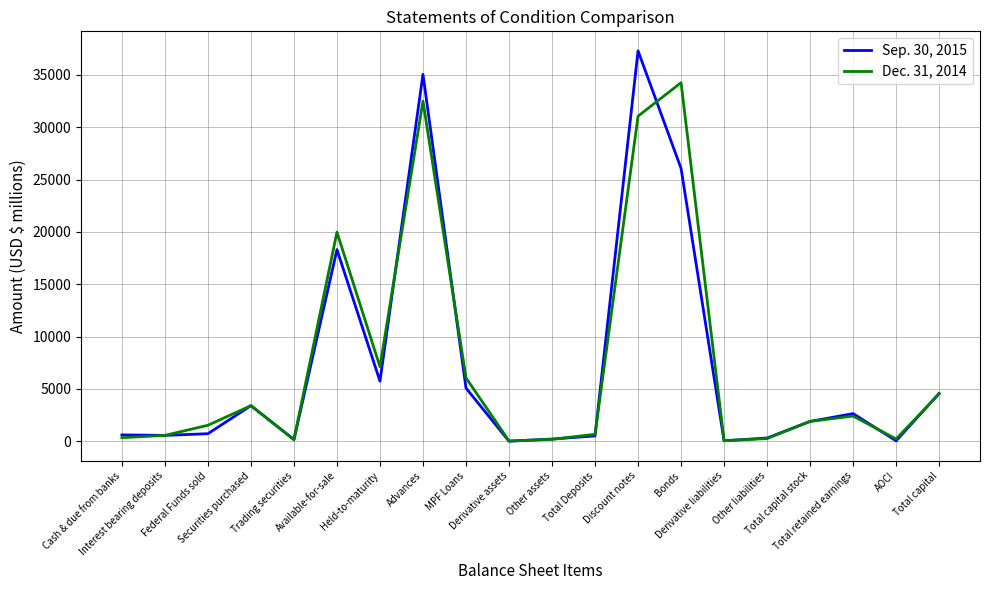

Rank the series by their average value, from highest to lowest.

Dec. 31, 2014, Sep. 30, 2015